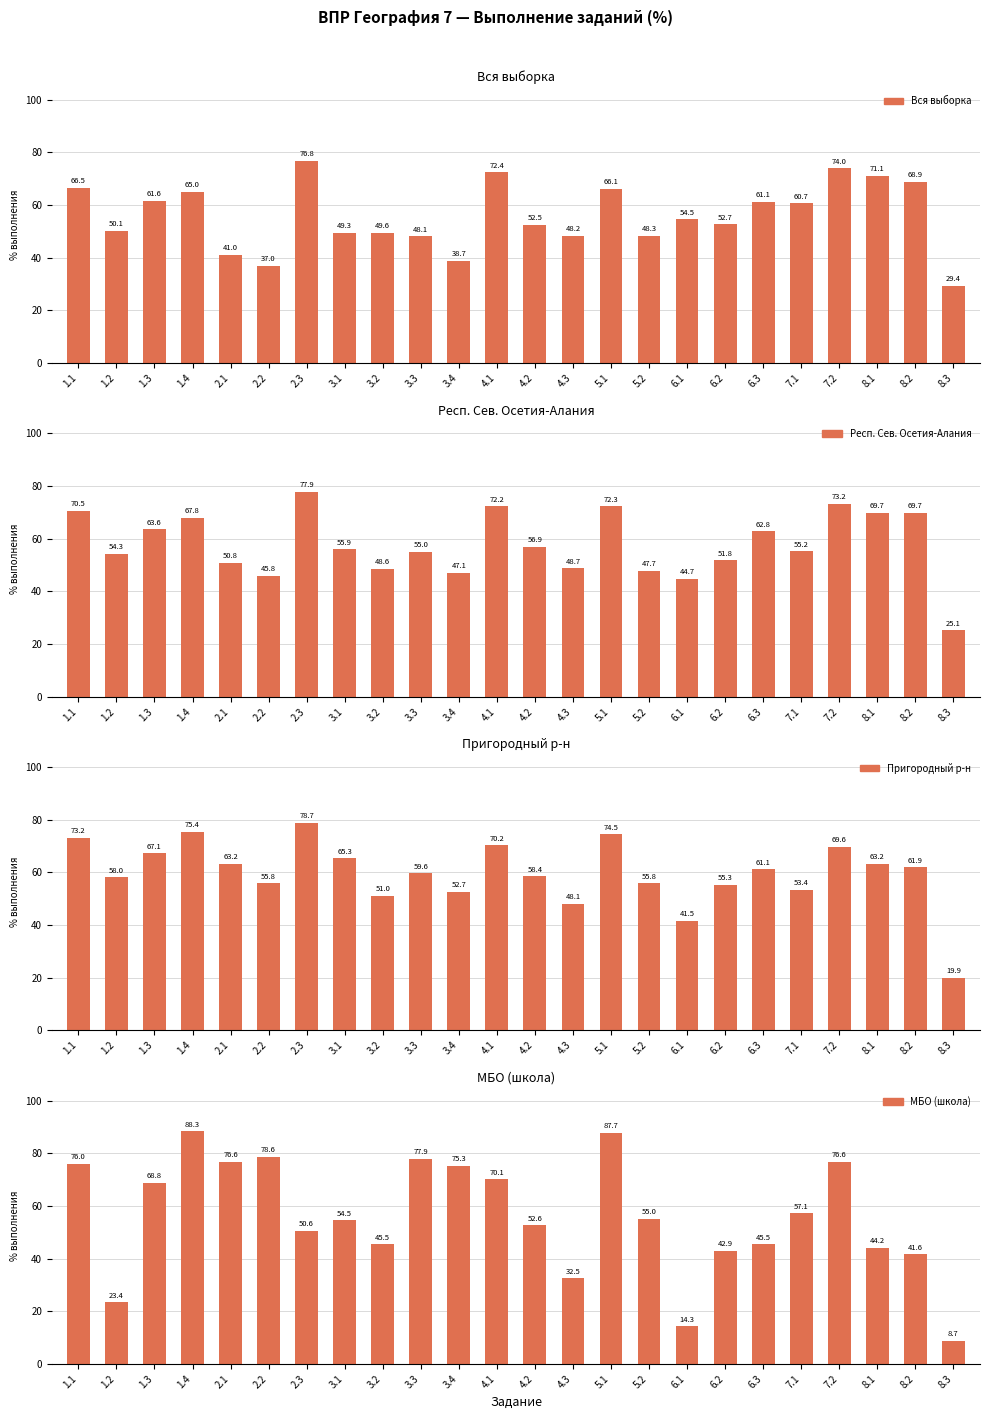

What is the label of the 10th bar from the right?

5.1